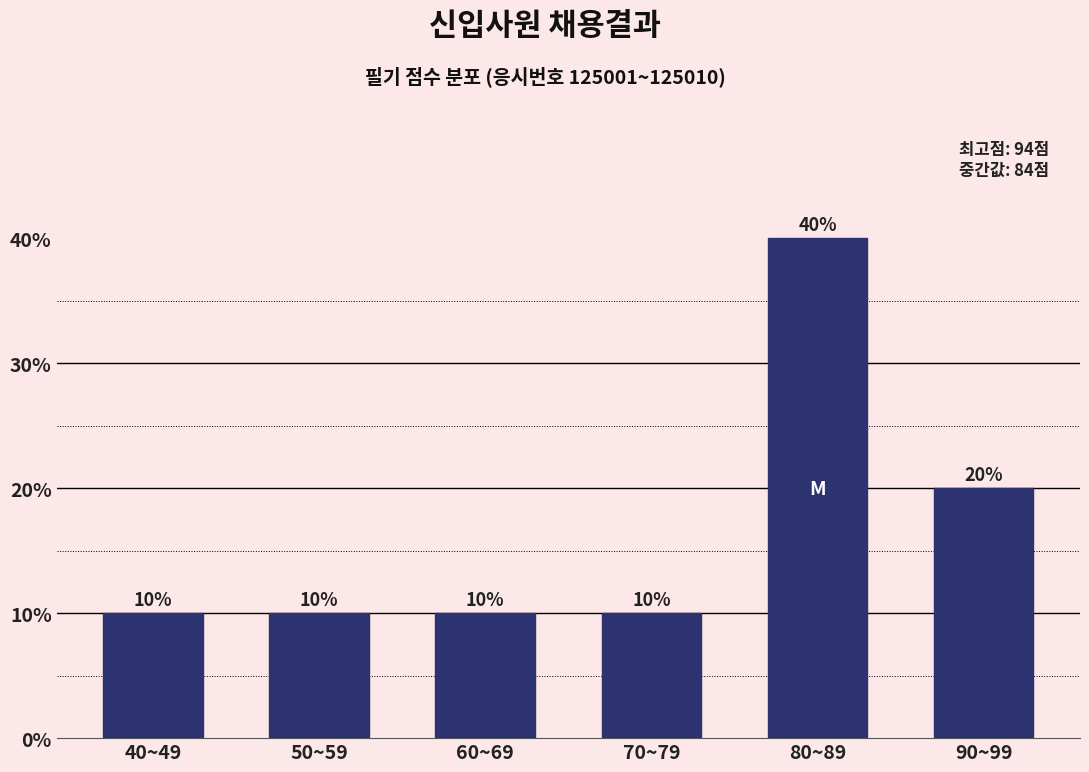

Reading right to left, list all the values displayed in this chart.

20	40	10	10	10	10